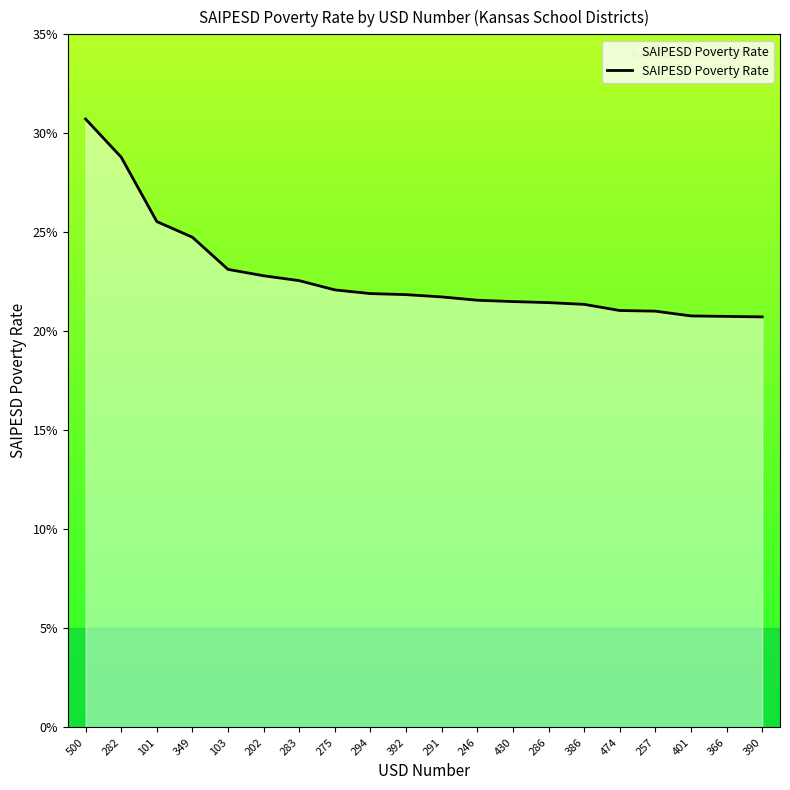

Reading left to right, list all the values displayed in this chart.

500=0.3	282=0.3	101=0.3	349=0.2	103=0.2	202=0.2	283=0.2	275=0.2	294=0.2	392=0.2	291=0.2	246=0.2	430=0.2	286=0.2	386=0.2	474=0.2	257=0.2	401=0.2	366=0.2	390=0.2